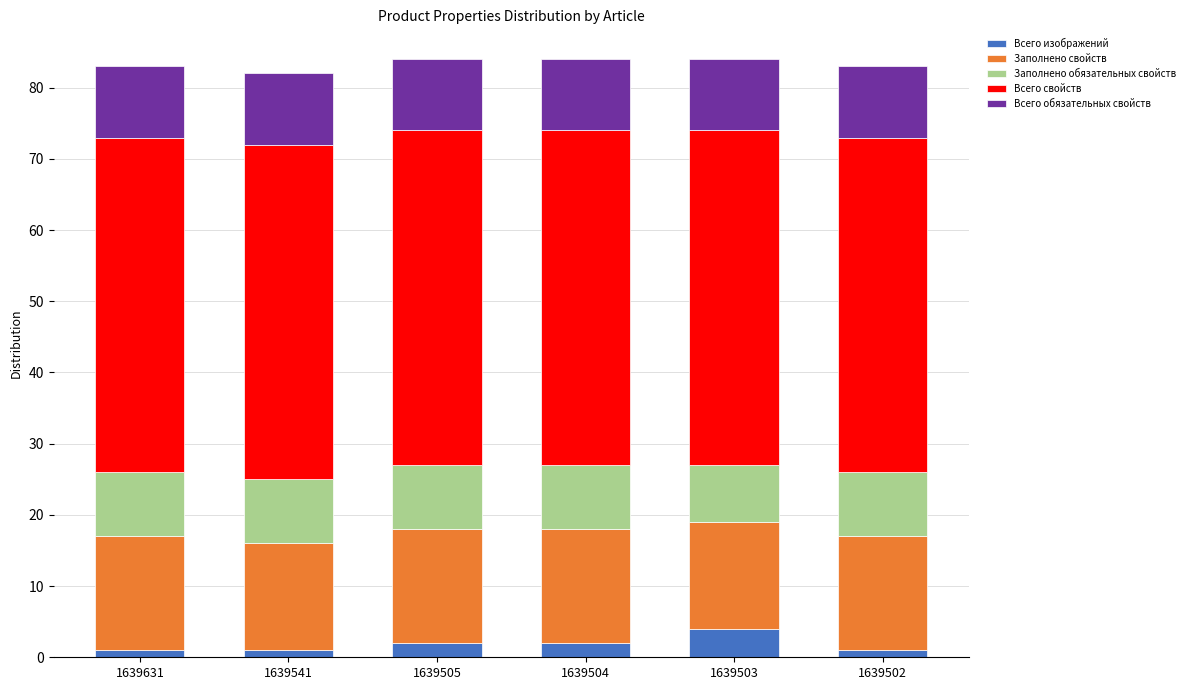

What is the maximum value for Всего изображений?

4